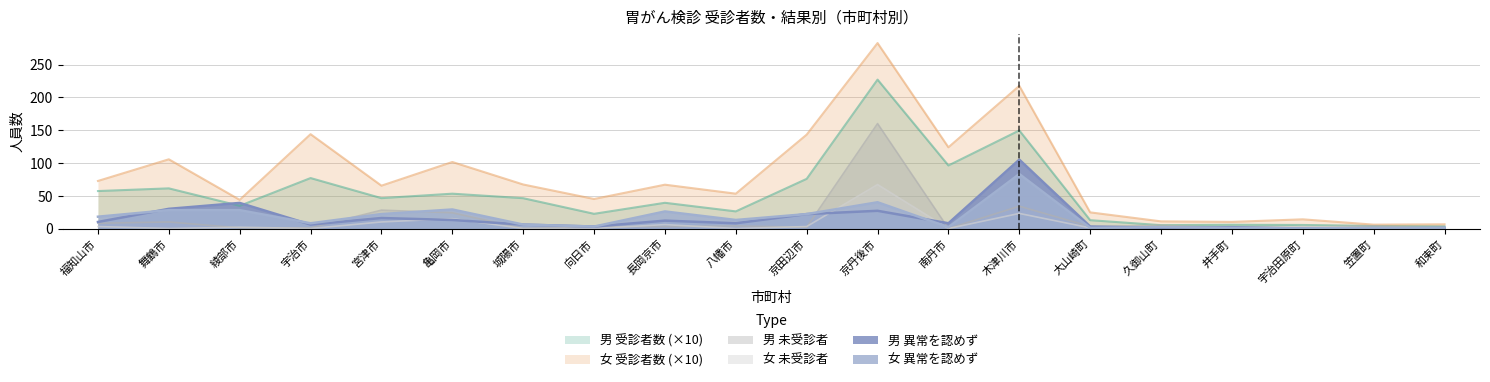

True or false: 女_受診者数 and 女_未受診 intersect in this chart.

False